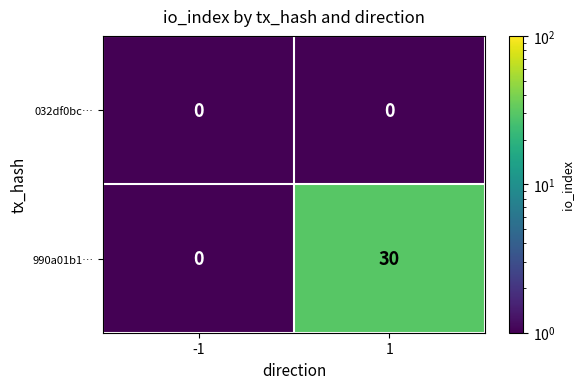

Which series has the largest range (max minus min)?

990a01b1…